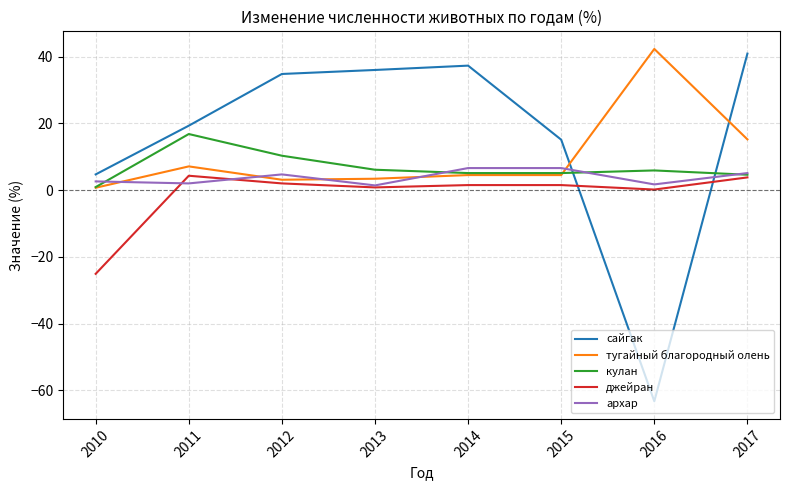

Where is сайгак nearest to the value -11?

2010